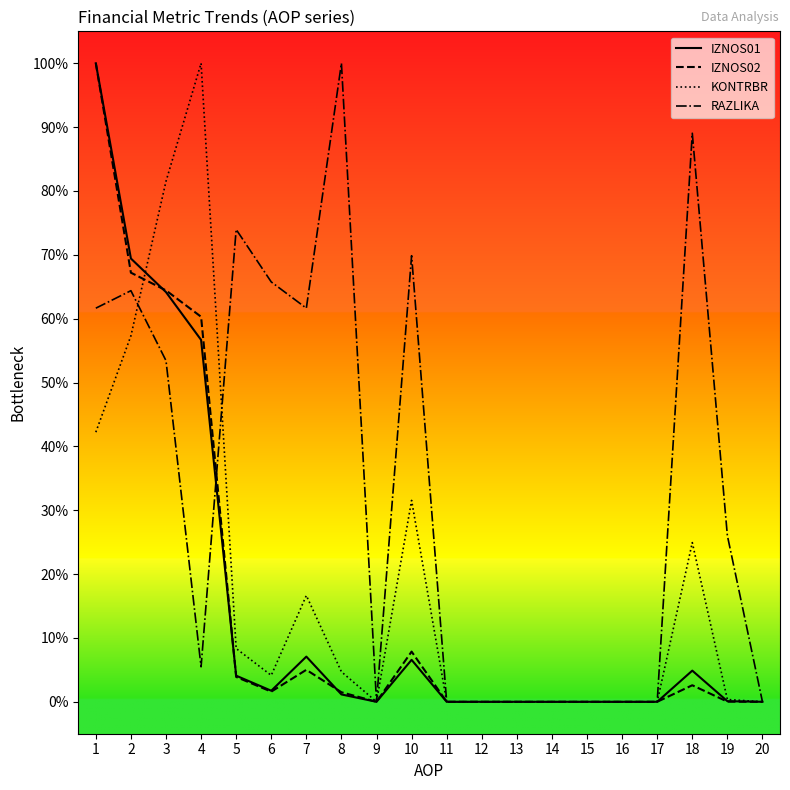

What is the total value across all series at 4?

2.2